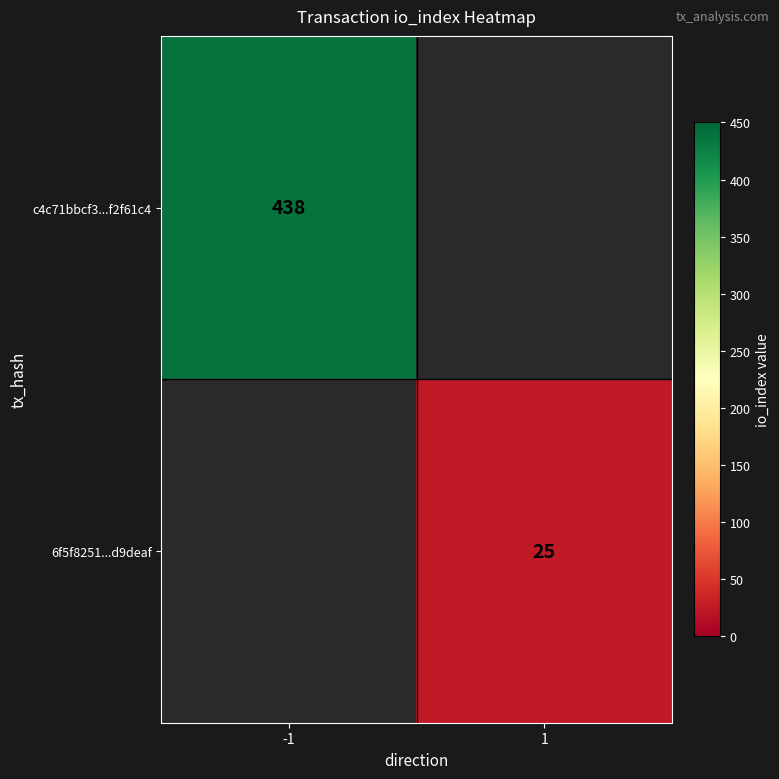

True or false: 6f5f8251...d9deaf has a value of 17 at 1.

False